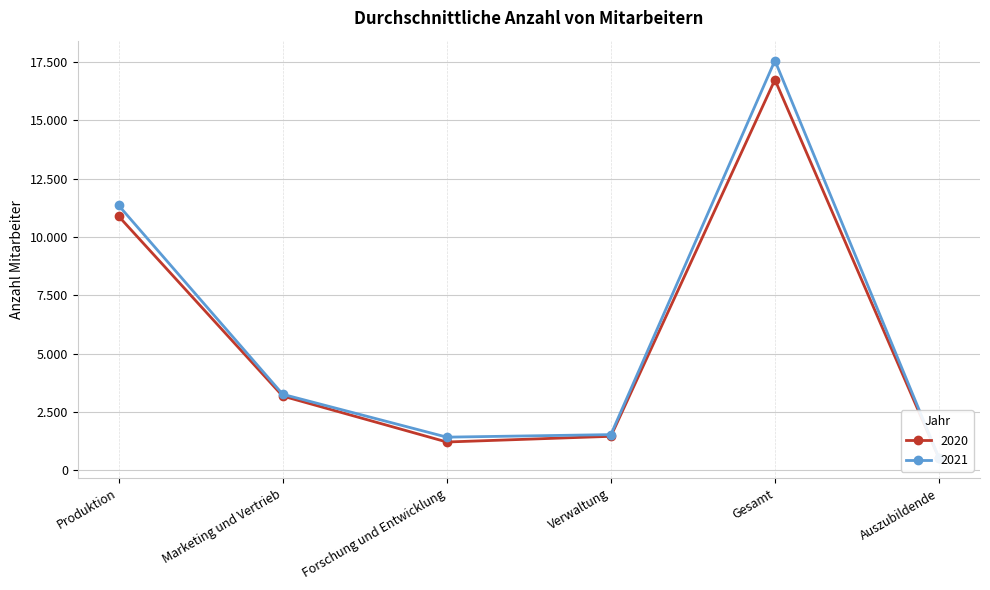

Rank the categories by 2020 value from highest to lowest.

Gesamt, Produktion, Marketing und Vertrieb, Verwaltung, Forschung und Entwicklung, Auszubildende